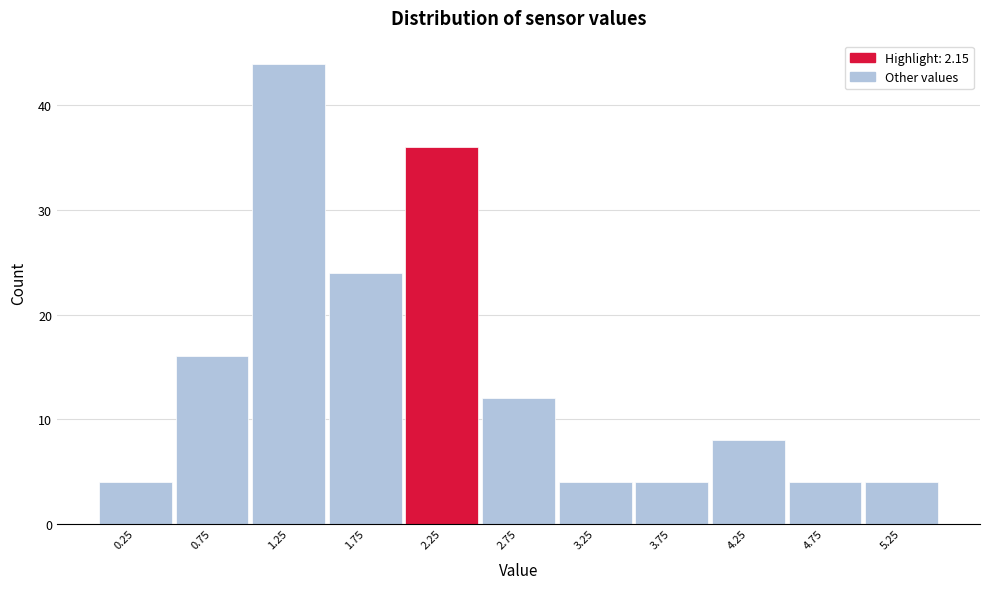

Reading left to right, transcribe this chart: for each bar, give the range it covers on the x-axis and its height. The values are not printed on the chart, so give them approximately, as read against the axis.

0.0 to 0.5: 4
0.5 to 1.0: 16
1.0 to 1.5: 44
1.5 to 2.0: 24
2.0 to 2.5: 36
2.5 to 3.0: 12
3.0 to 3.5: 4
3.5 to 4.0: 4
4.0 to 4.5: 8
4.5 to 5.0: 4
5.0 to 5.5: 4